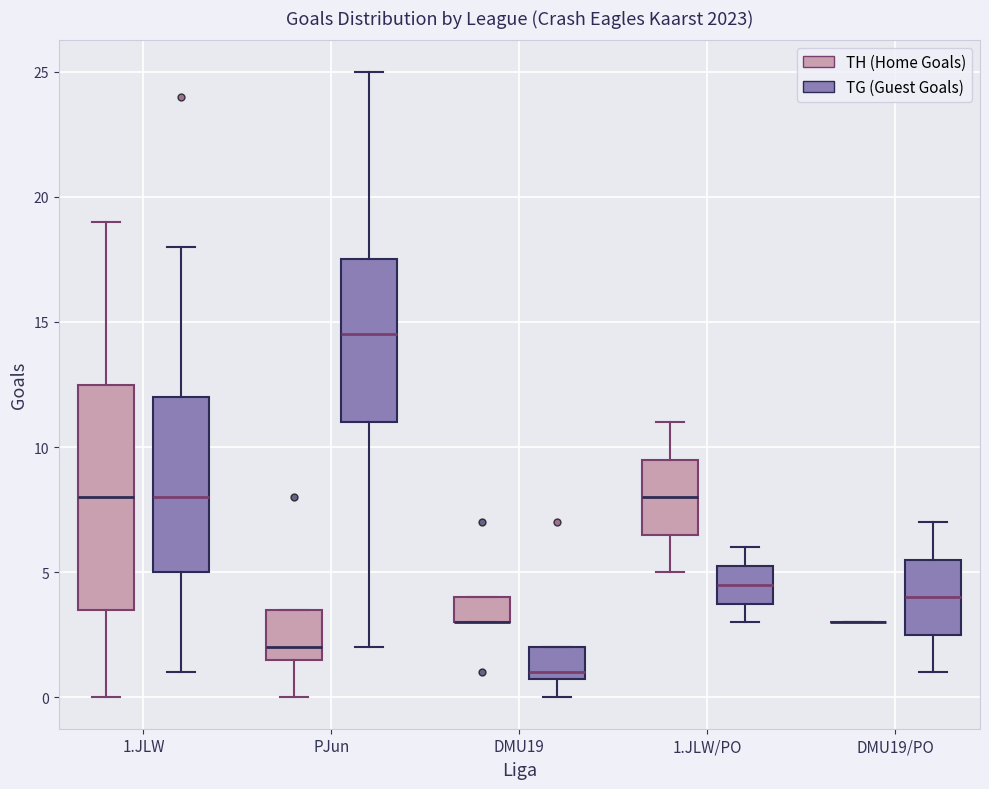

Comparing the boxes themselves (not the whiskers), which one is the tallest?

1.JLW (TH (Home Goals))